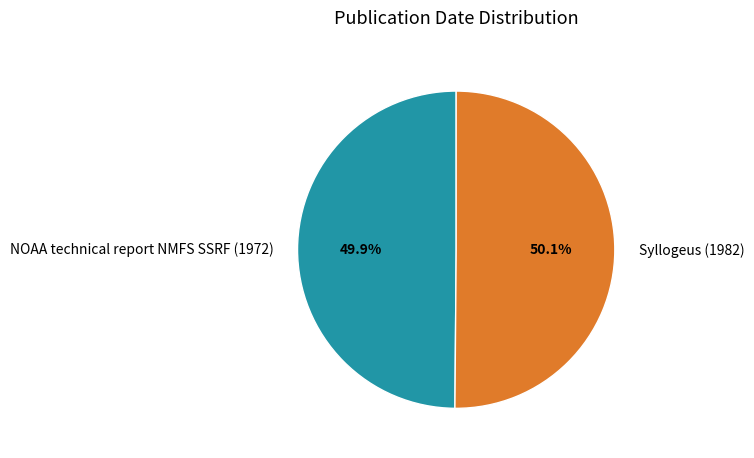

What is the ratio of the value at Syllogeus (1982) to the value at NOAA technical report NMFS SSRF (1972)?

1.0